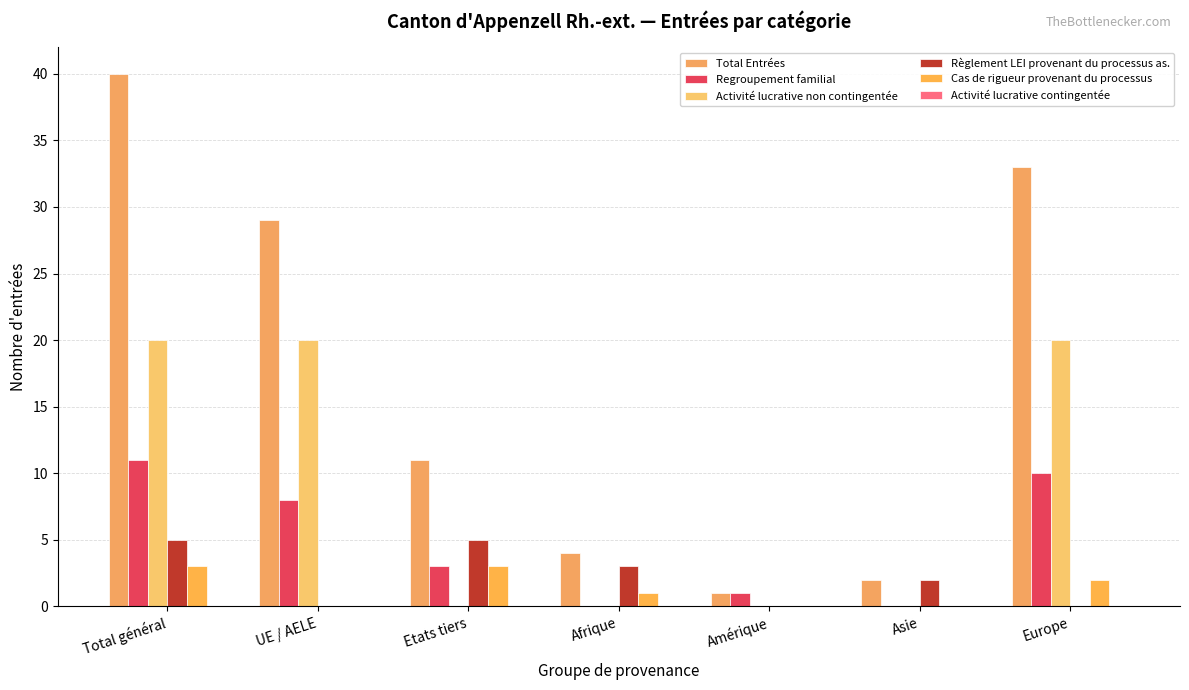

How many groups of bars are there?

7